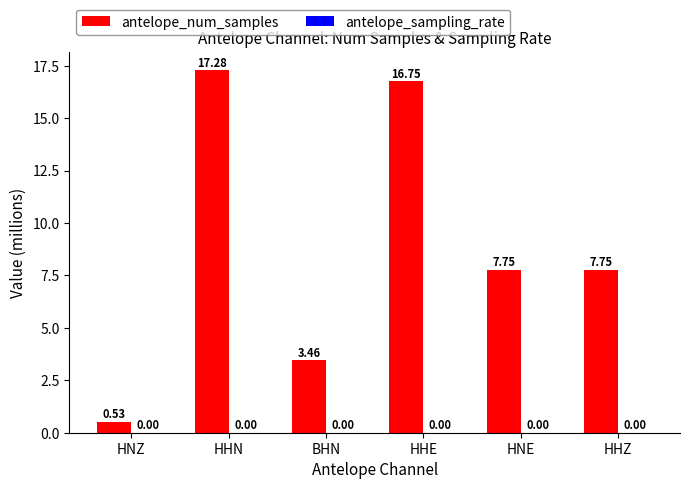

Between HNZ and HNE, which series saw the biggest shift?

antelope_num_samples